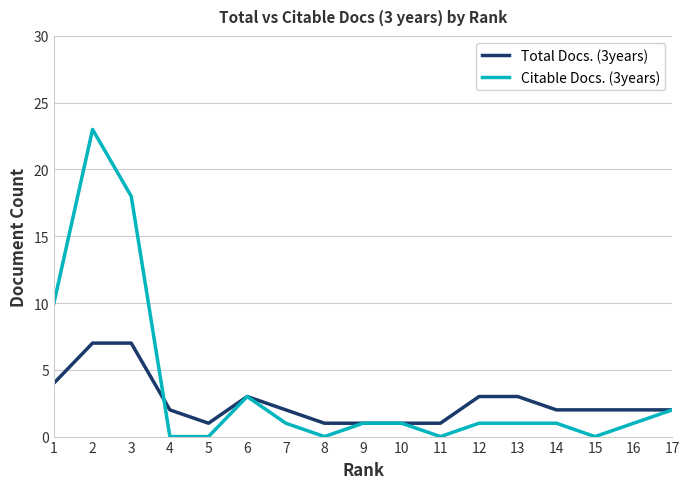

Rank the series by their maximum value, from lowest to highest.

Total Docs. (3years), Citable Docs. (3years)